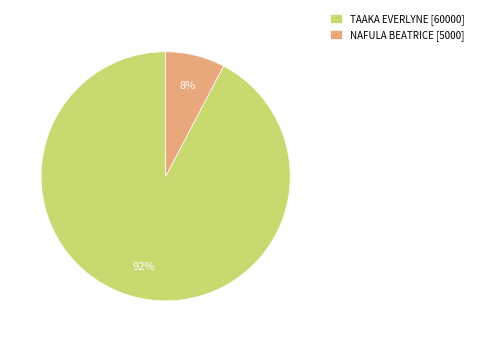

How many slices are in this pie chart?

2